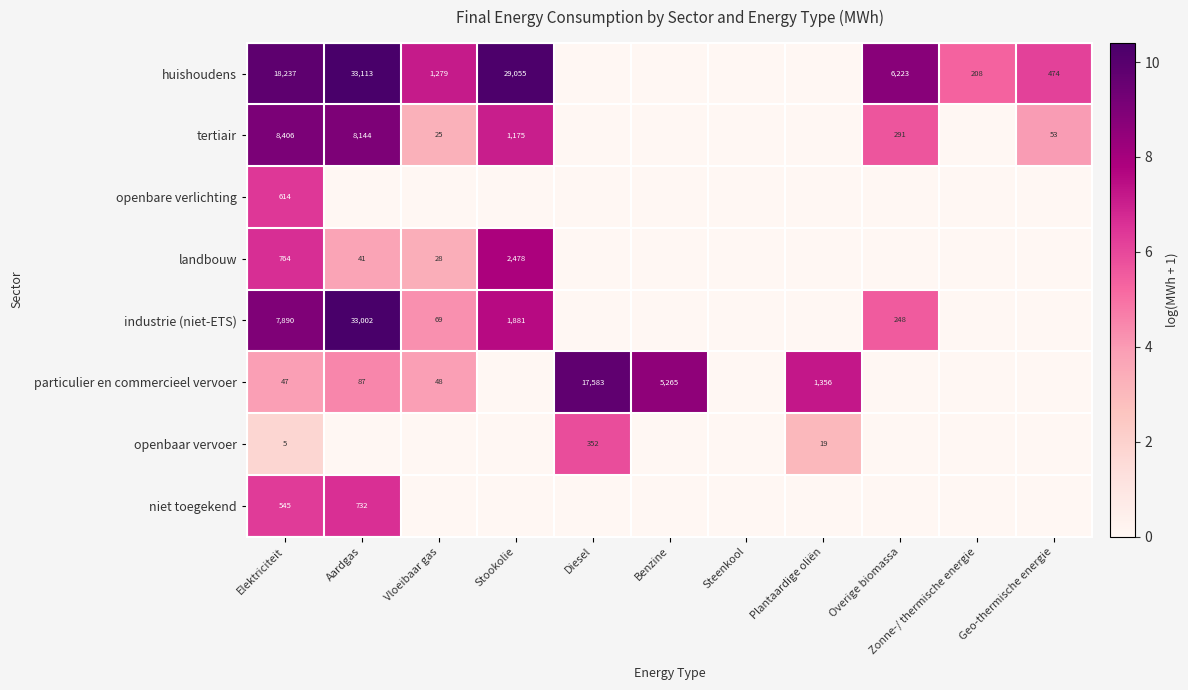

At Elektriciteit, list the series in order from smallest to largest.

openbaar vervoer, particulier en commercieel vervoer, niet toegekend, openbare verlichting, landbouw, industrie (niet-ETS), tertiair, huishoudens